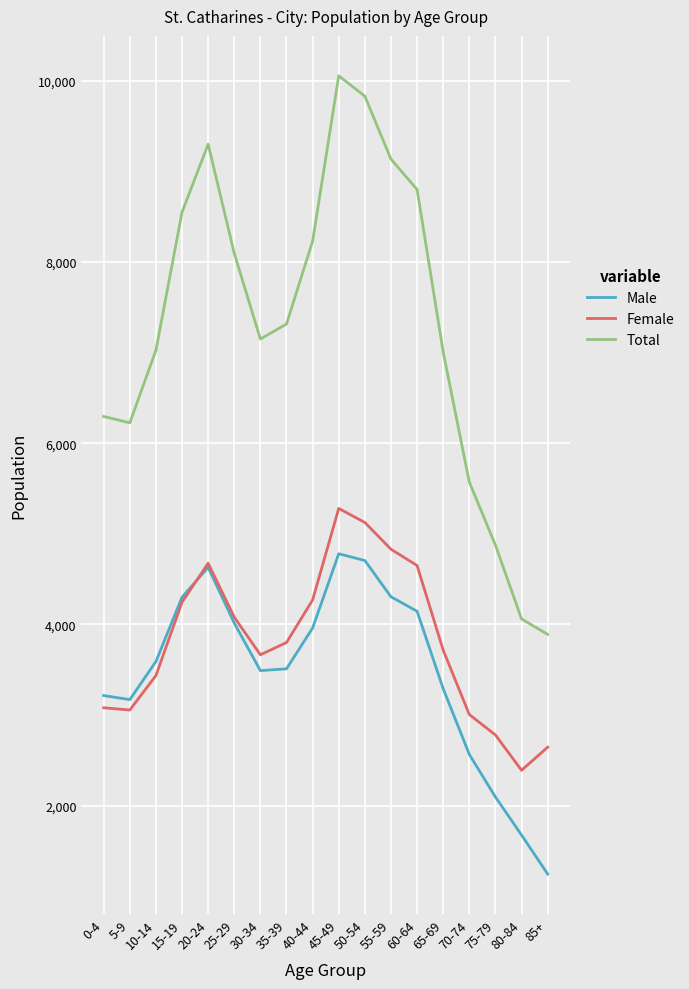

True or false: Male and Total cross at least once.

False